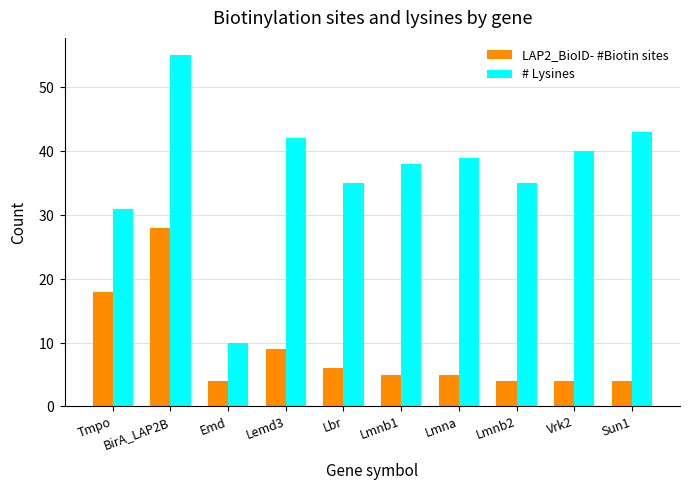

List the series in order of their peak value, highest first.

# Lysines, LAP2_BioID- #Biotin sites